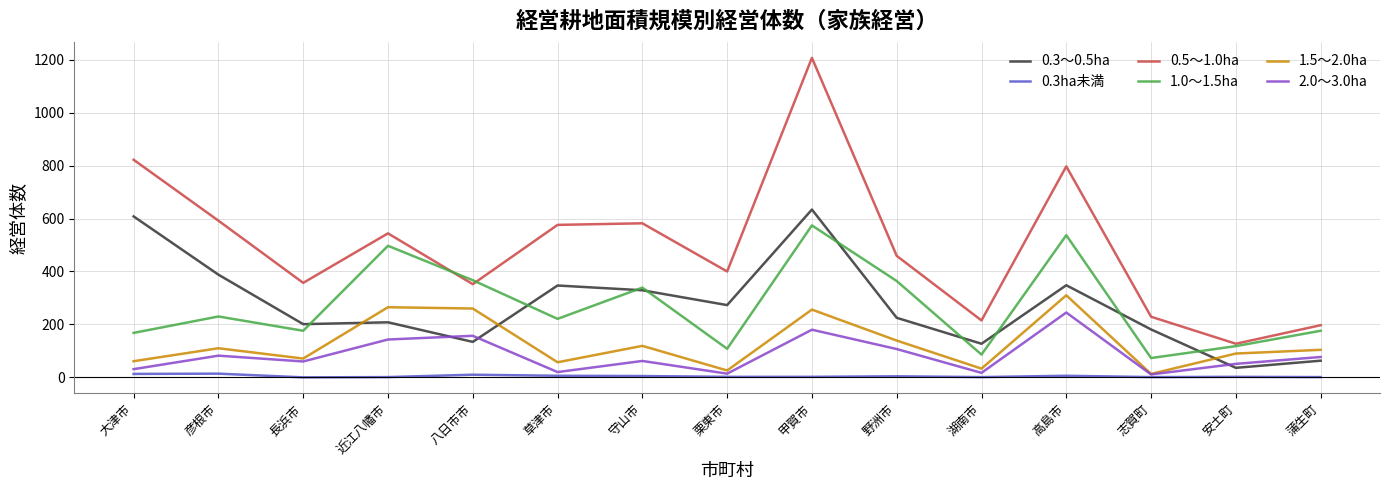

How many categories are shown in the chart?

15